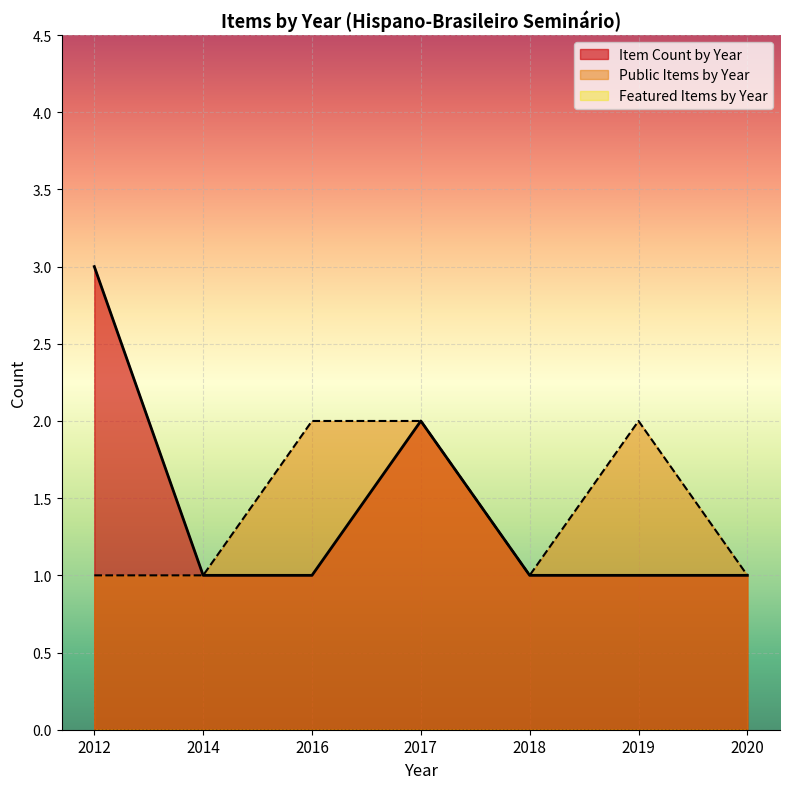

Does the chart display data point markers on the line(s)?

No